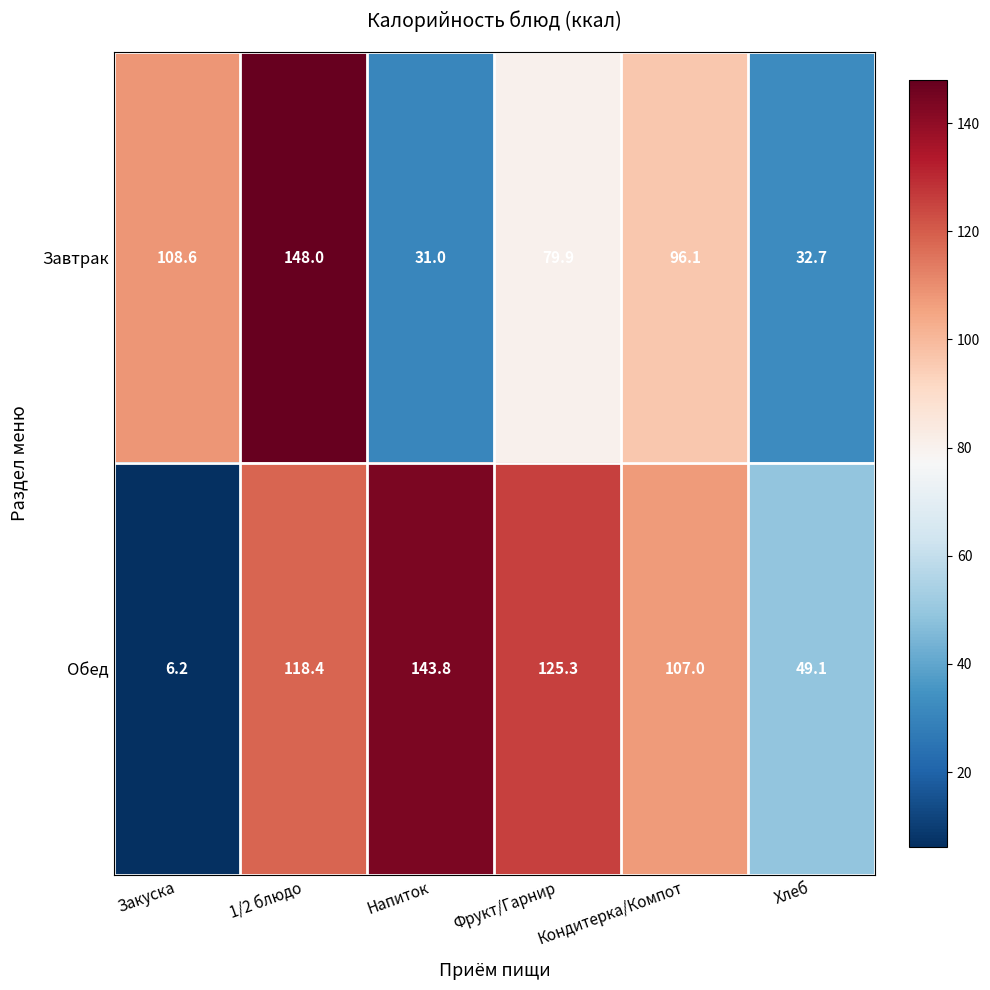

List the series in order of their overall mean, highest first.

Обед, Завтрак